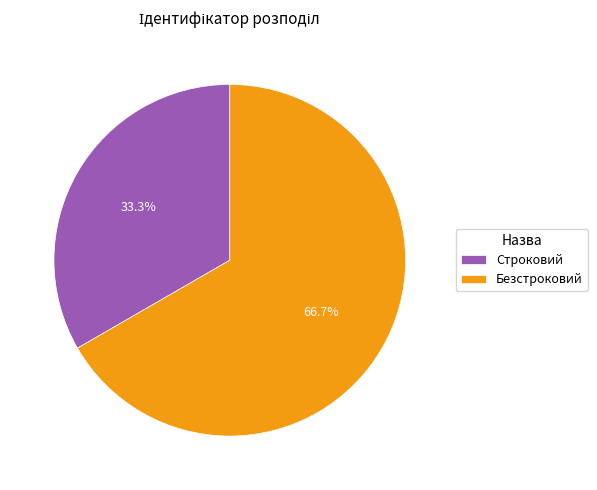

How many slices are in this pie chart?

2